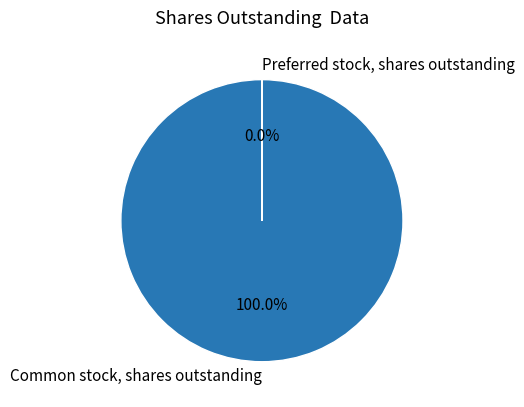

Which category has the biggest portion of the pie?

Common stock, shares outstanding